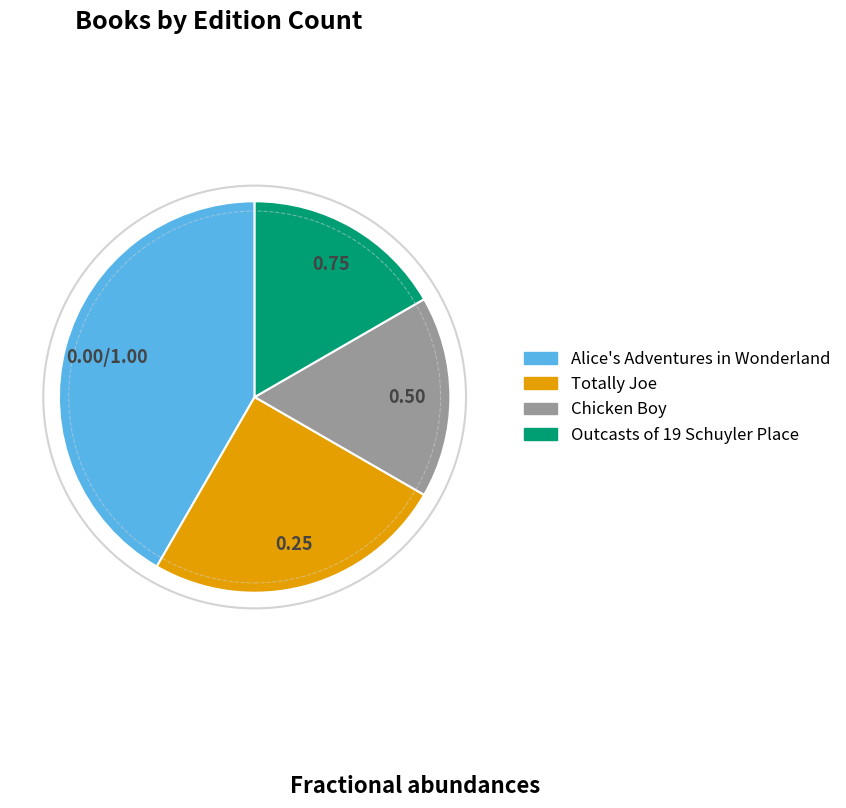

How many slices are in this pie chart?

4